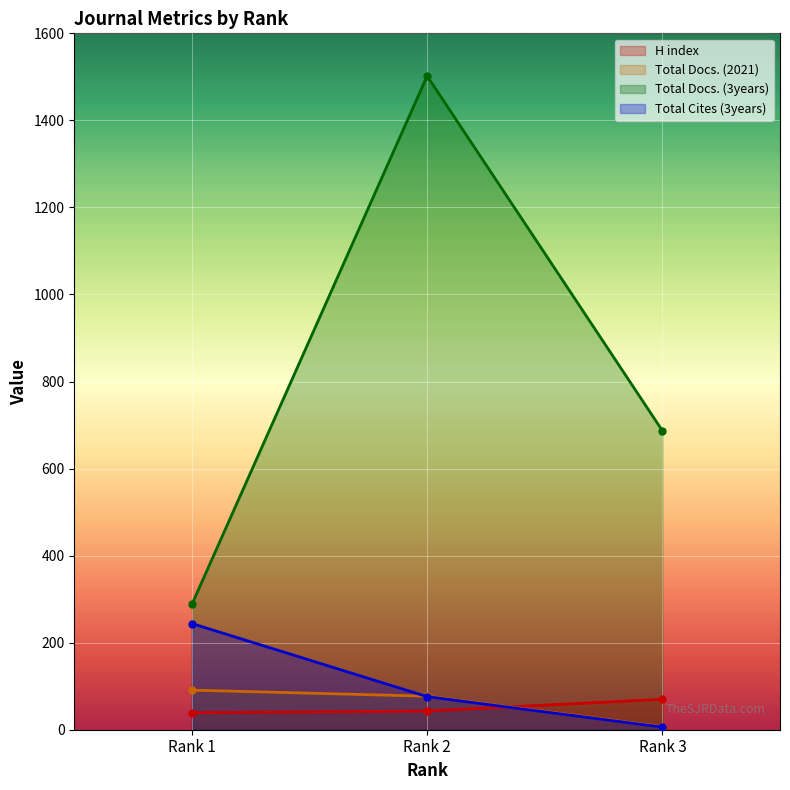

What is the average value of the Total Cites (3years) series?

109